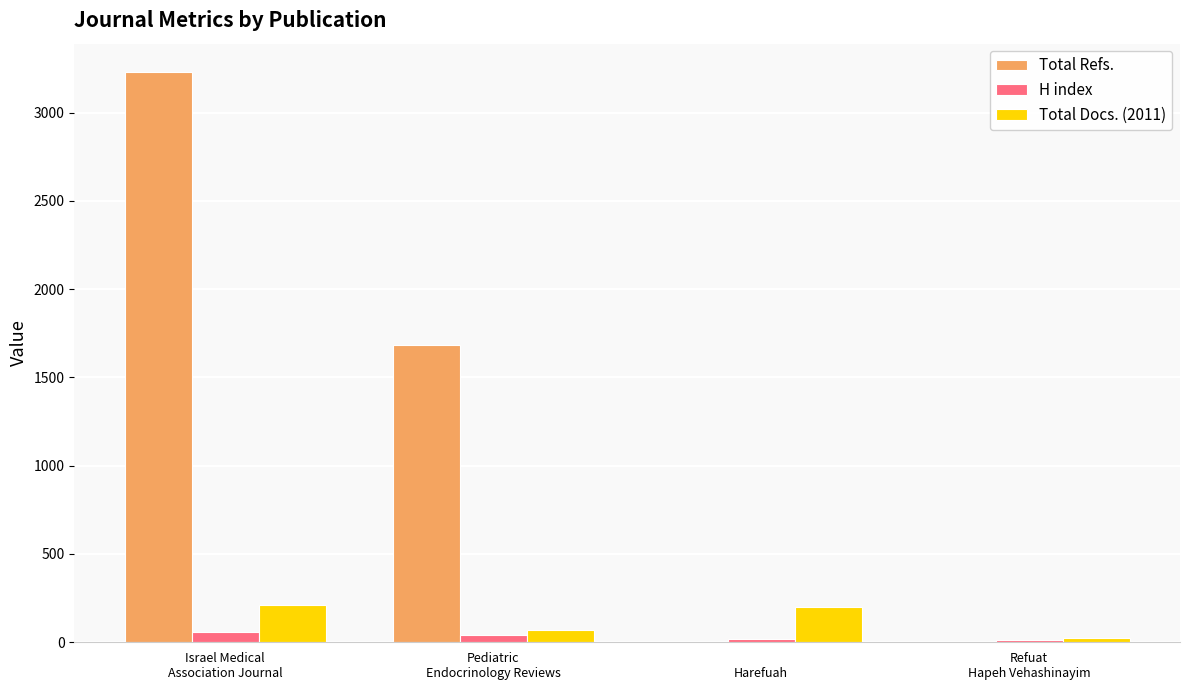

What is the sum of all Total Refs. values?

4910